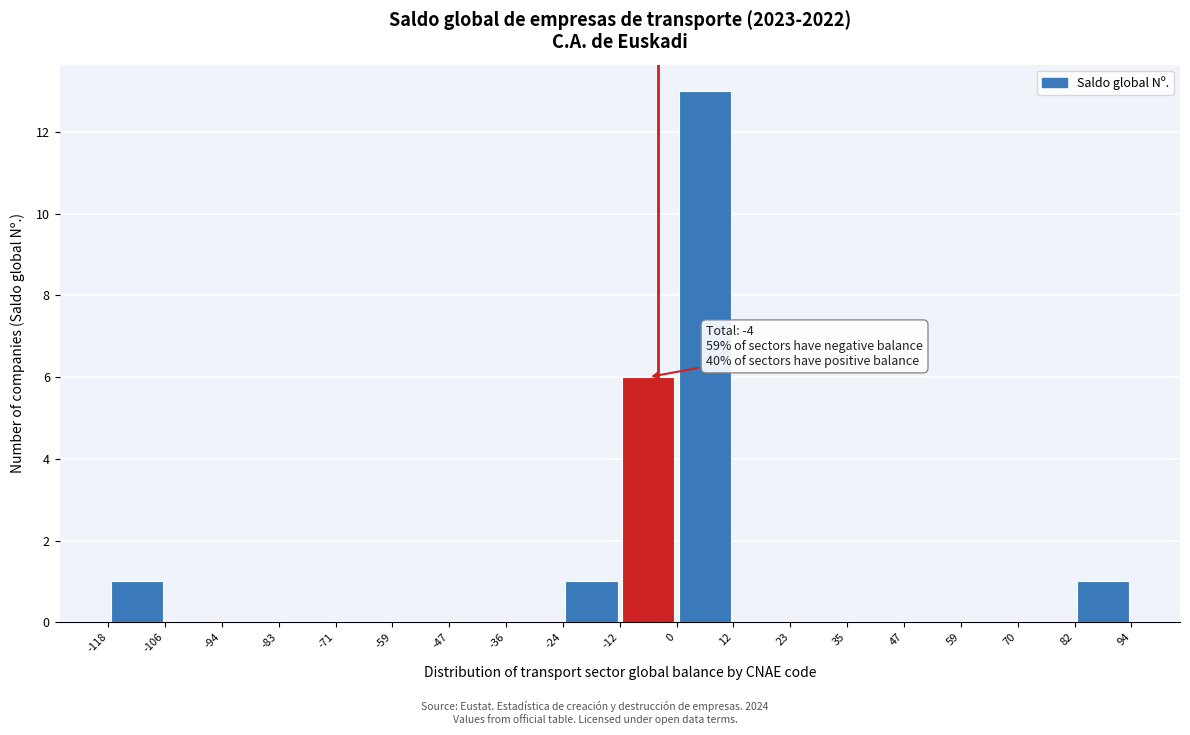

Over which range of the x-axis is the bar tallest?

0 to 12